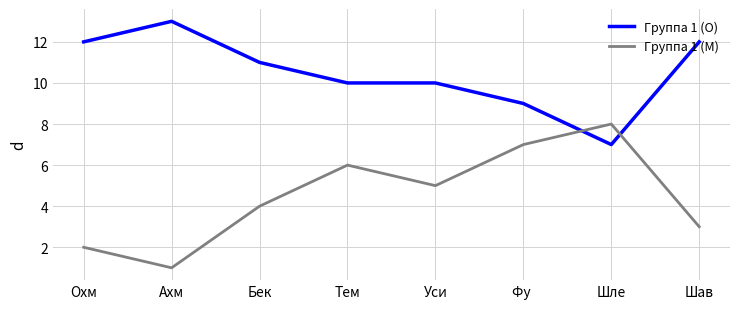

Which series has the widest spread of values?

Группа 1 (М)